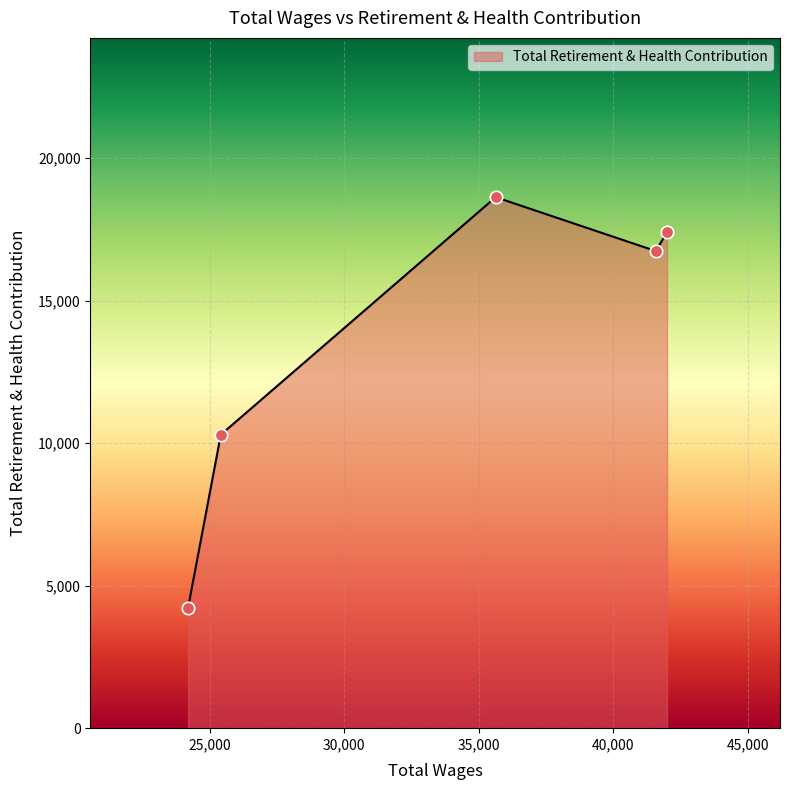

What is the minimum value shown in the chart?

4231